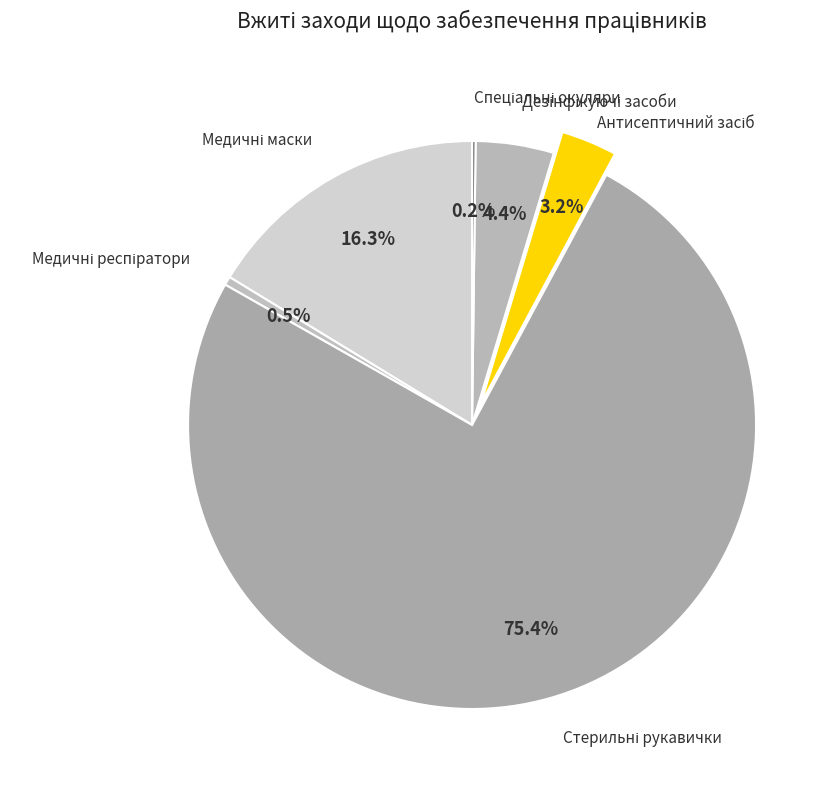

Is there a majority slice in this chart?

Yes